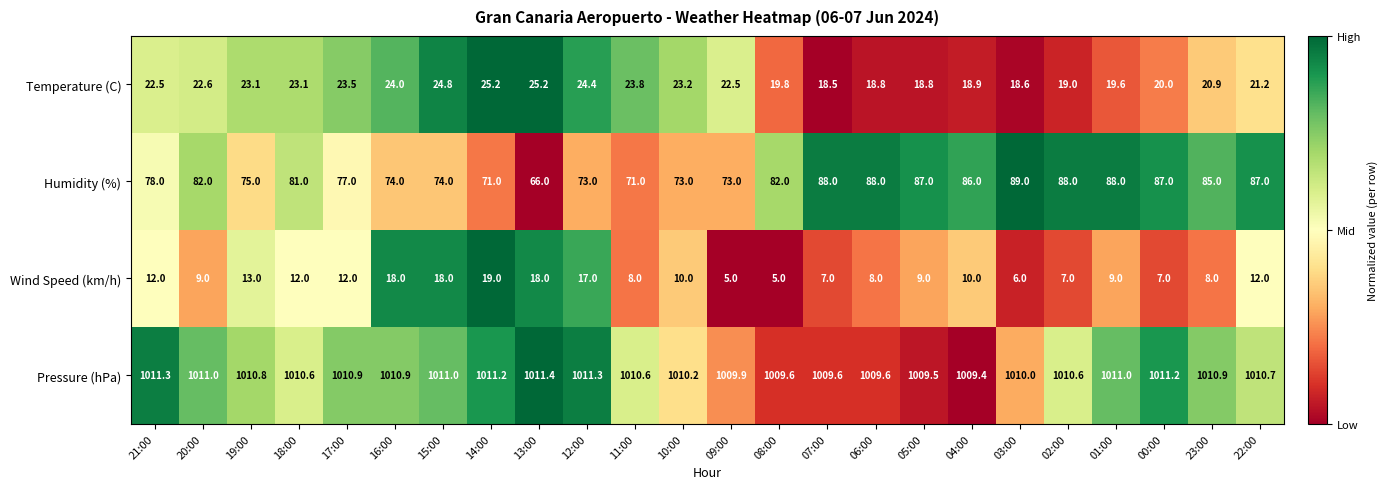

Which series has the largest total across all categories?

Pressure (hPa)